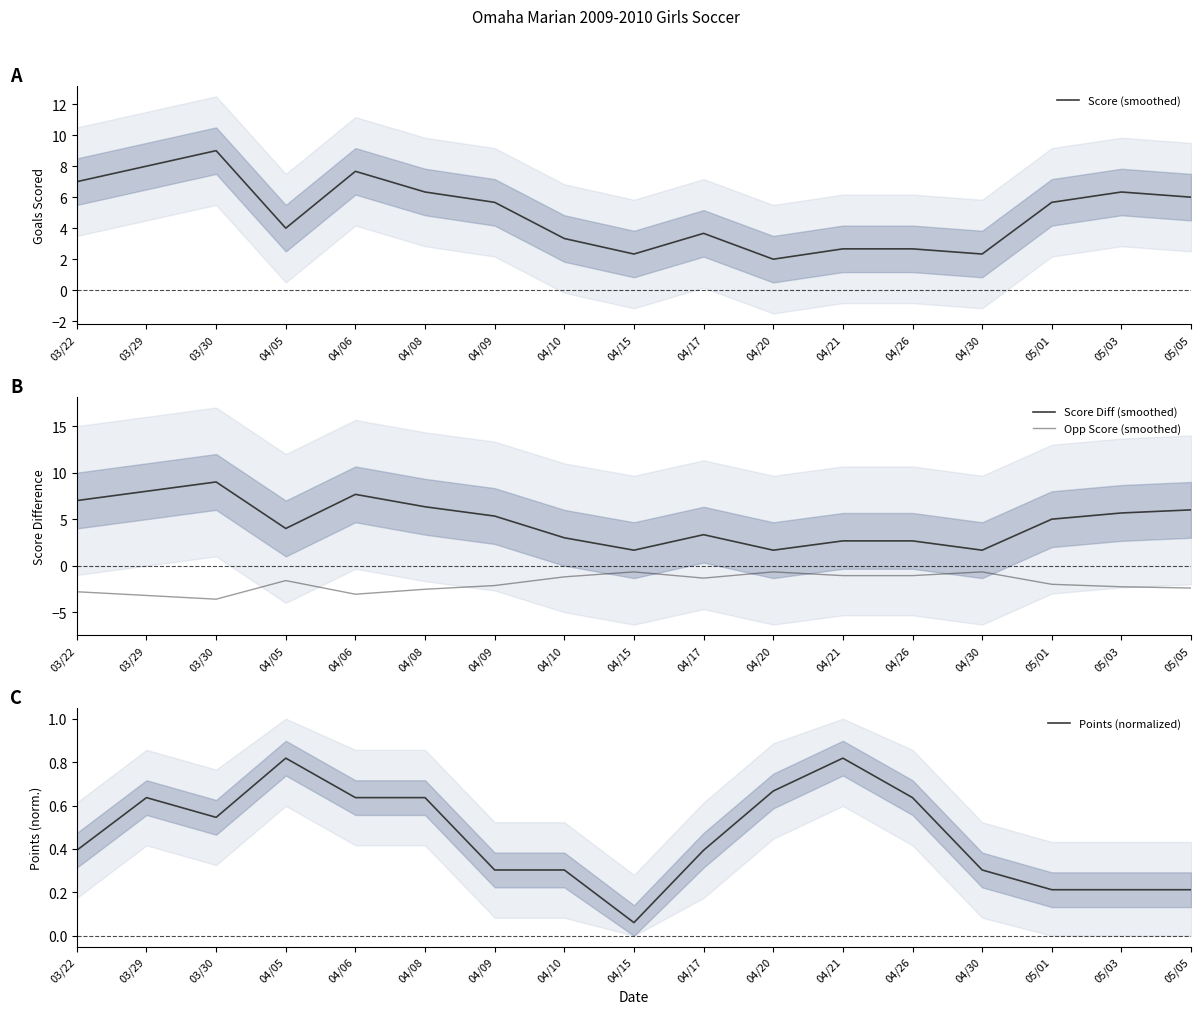

Reading left to right, what are all the values shown in this chart?

Score (smoothed): 7.0	8.0	9.0	4.0	7.7	6.3	5.7	3.3	2.3	3.7	2.0	2.7	2.7	2.3	5.7	6.3	6.0
Score Diff (smoothed): 7.0	8.0	9.0	4.0	7.7	6.3	5.3	3.0	1.7	3.3	1.7	2.7	2.7	1.7	5.0	5.7	6.0
Opp Score (smoothed): -2.8	-3.2	-3.6	-1.6	-3.1	-2.5	-2.1	-1.2	-0.7	-1.3	-0.7	-1.1	-1.1	-0.7	-2.0	-2.3	-2.4
Points (normalized): 0.4	0.6	0.5	0.8	0.6	0.6	0.3	0.3	0.1	0.4	0.7	0.8	0.6	0.3	0.2	0.2	0.2